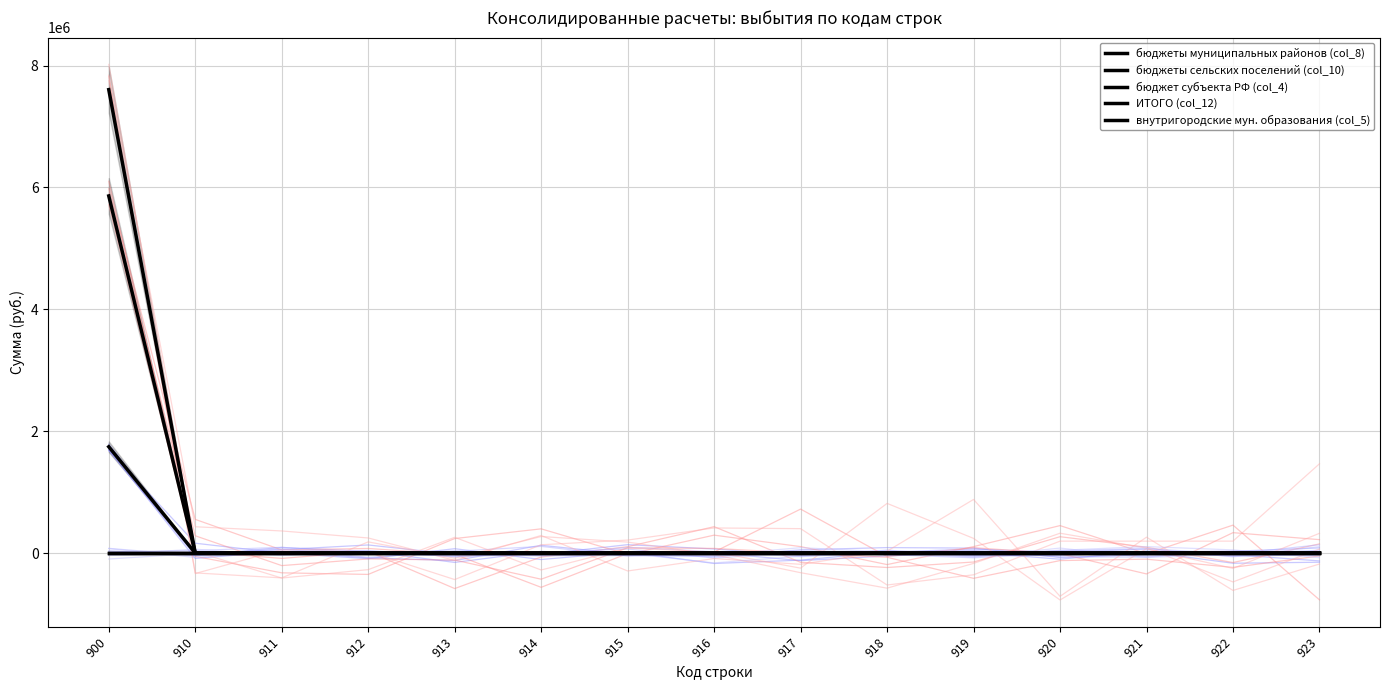

True or false: ИТОГО (col_12) and бюджет субъекта РФ (col_4) cross at least once.

False